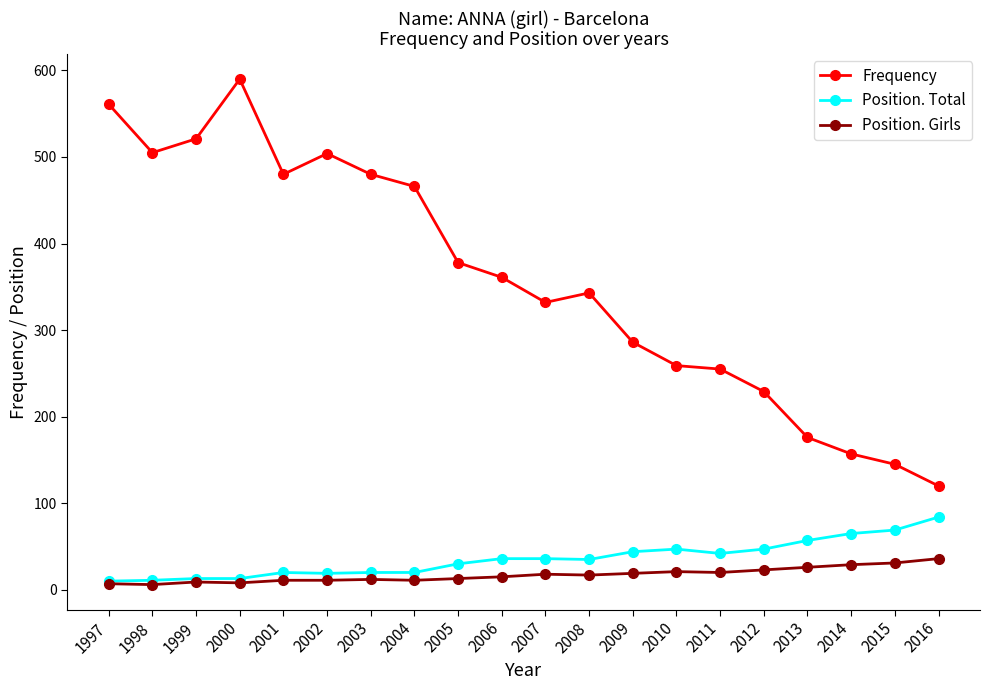

Between 2009 and 2012, which series saw the biggest shift?

Frequency